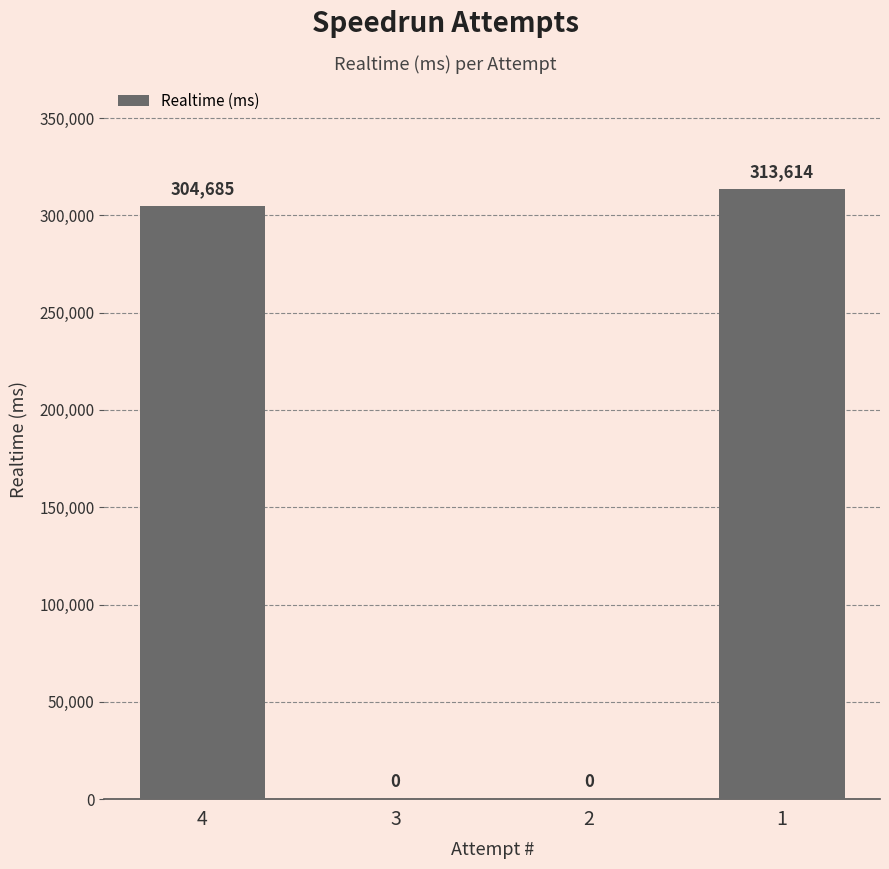

Are the bars horizontal?

No